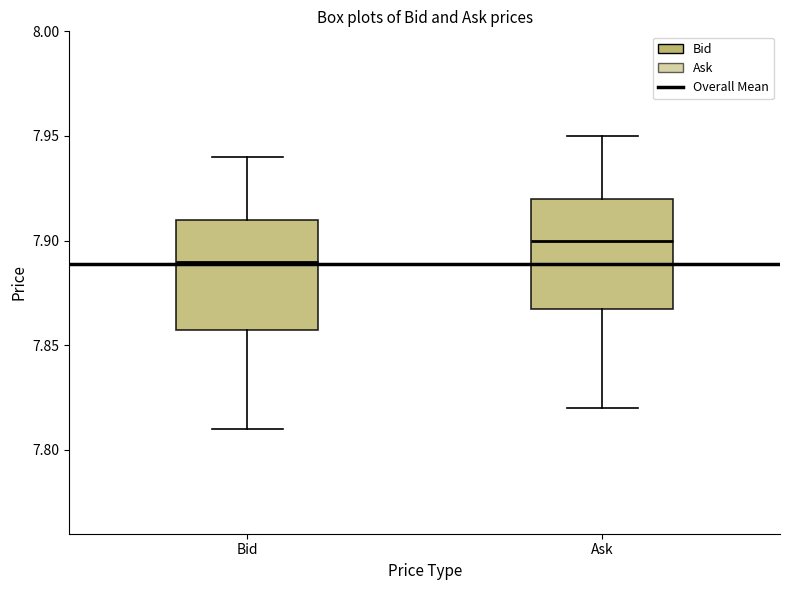

Which box has the lowest median line?

Bid